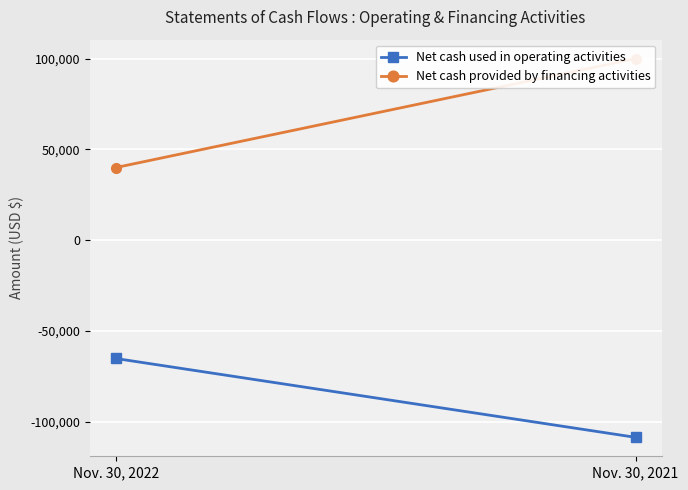

Rank the series by their maximum value, from highest to lowest.

Net cash provided by financing activities, Net cash used in operating activities